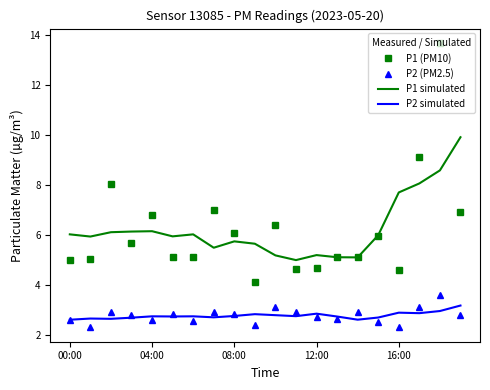

What is the smallest value displayed?

2.3